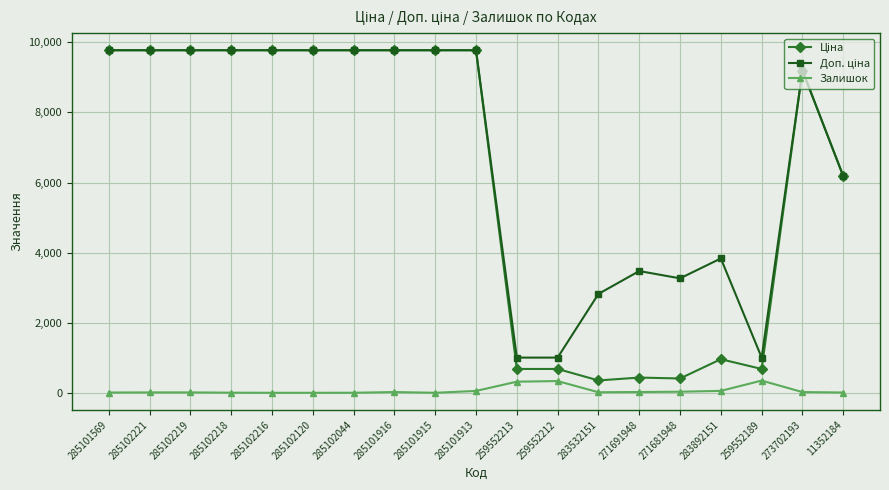

What is the total value across all series at 259552213?

2001.0